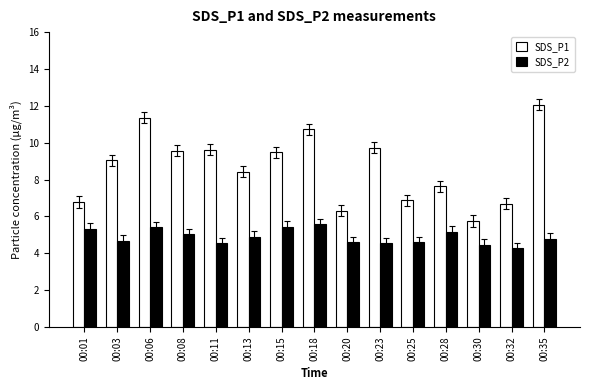

Are the bars grouped side by side (vs. stacked)?

Yes